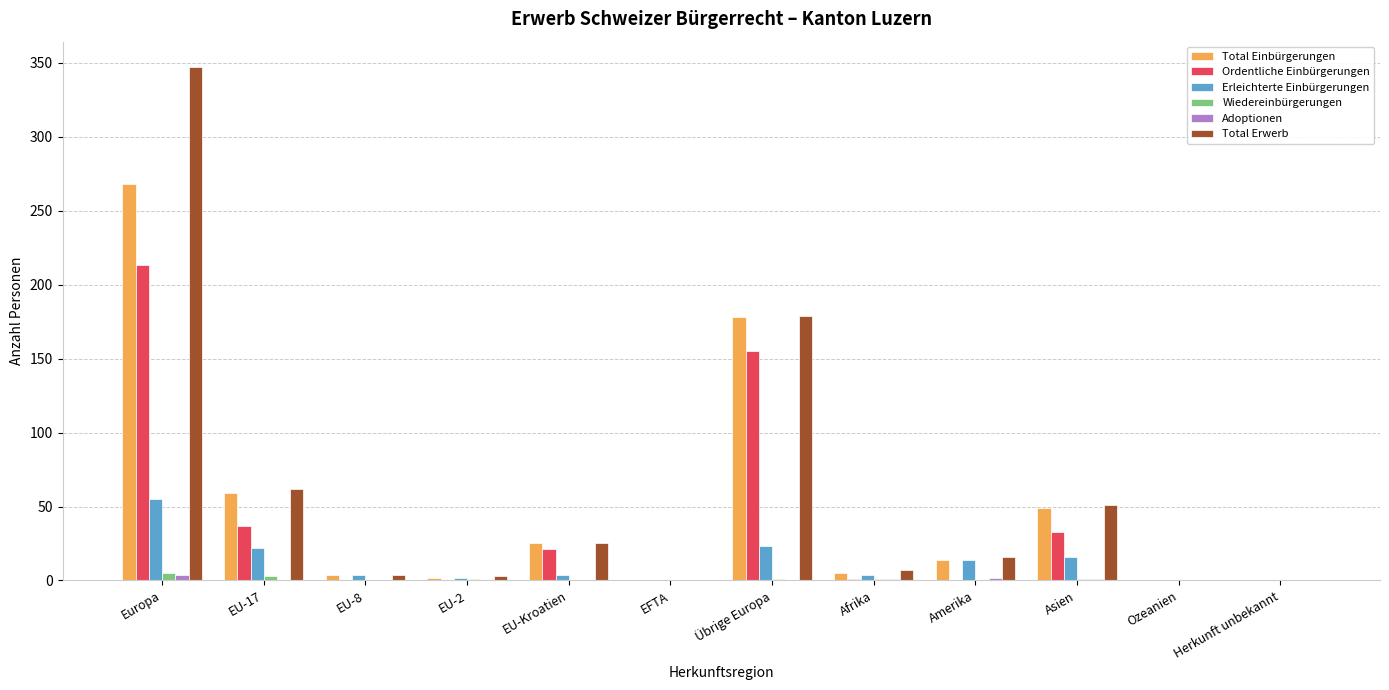

Which label corresponds to the largest value in the chart?

Europa